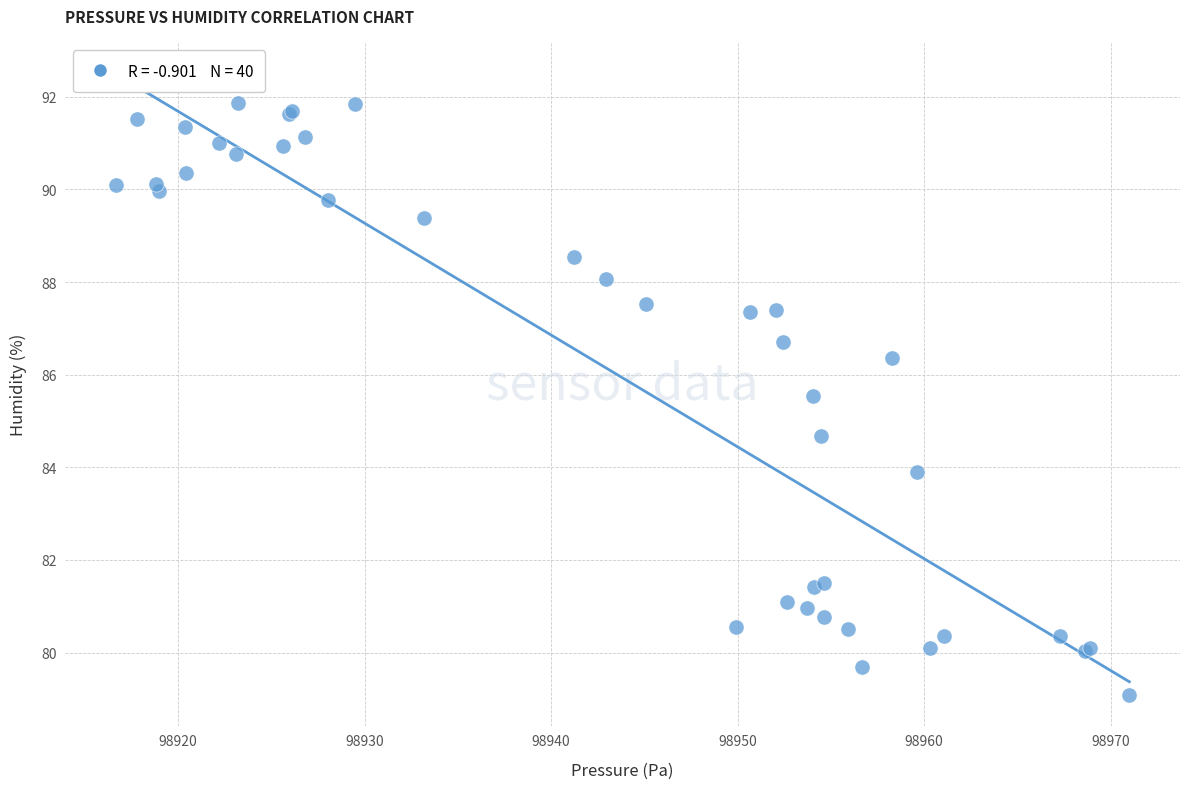

What Y value in the scatter plot is closest to 85?

84.7